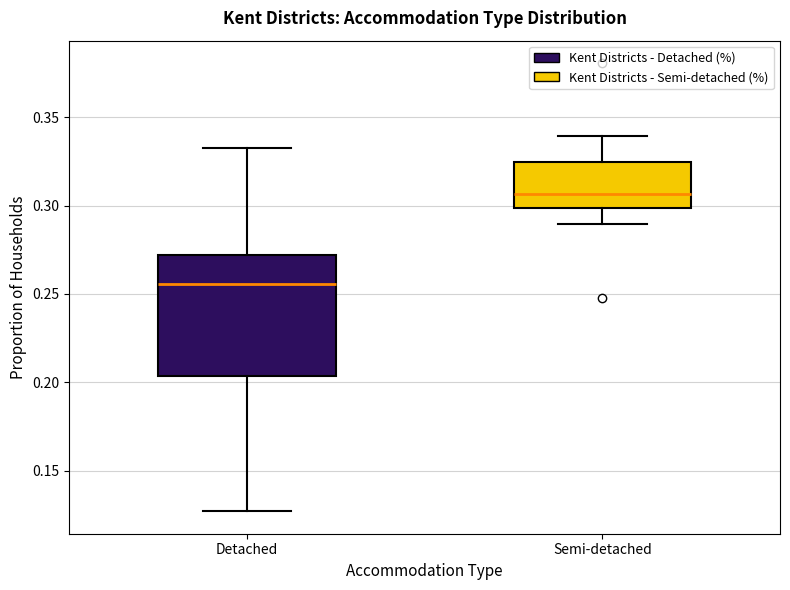

Which box's median line is the highest?

Semi-detached